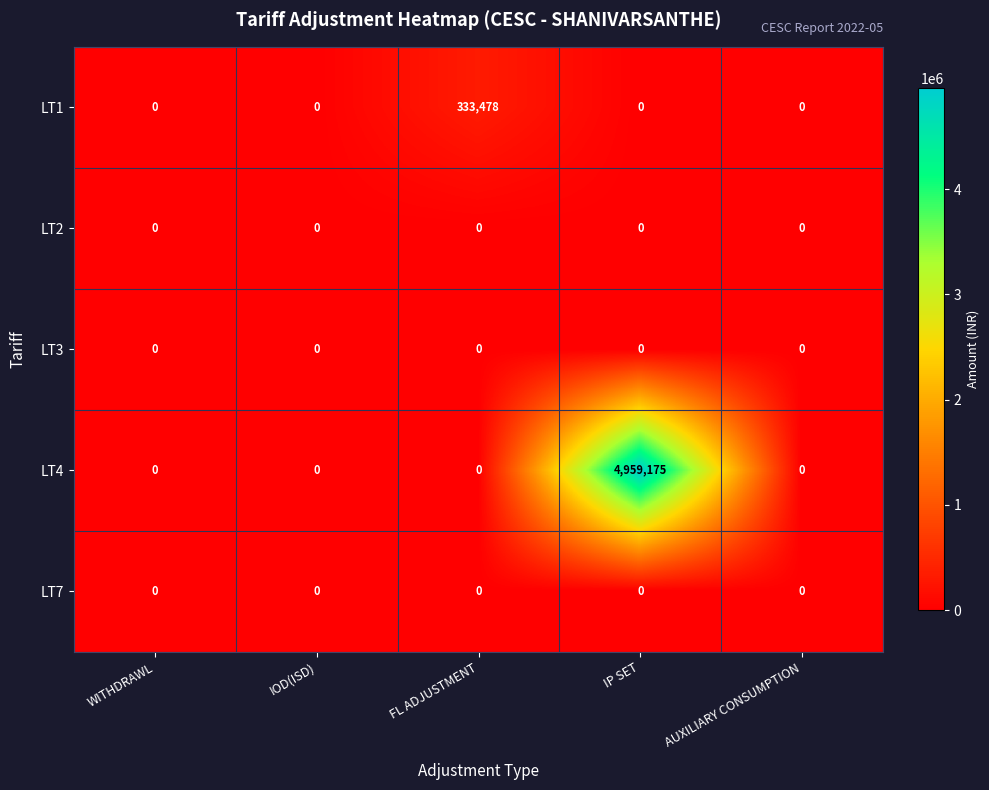

The LT1 series shows 0 at IP SET. True or false?

True